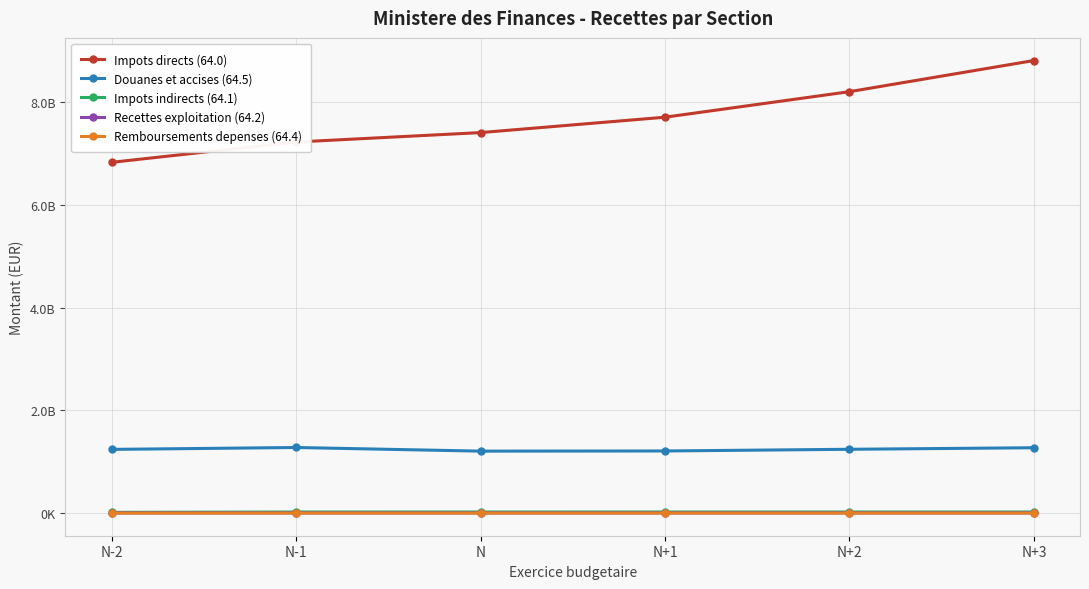

What is the average value of the Recettes exploitation (64.2) series?

4250440